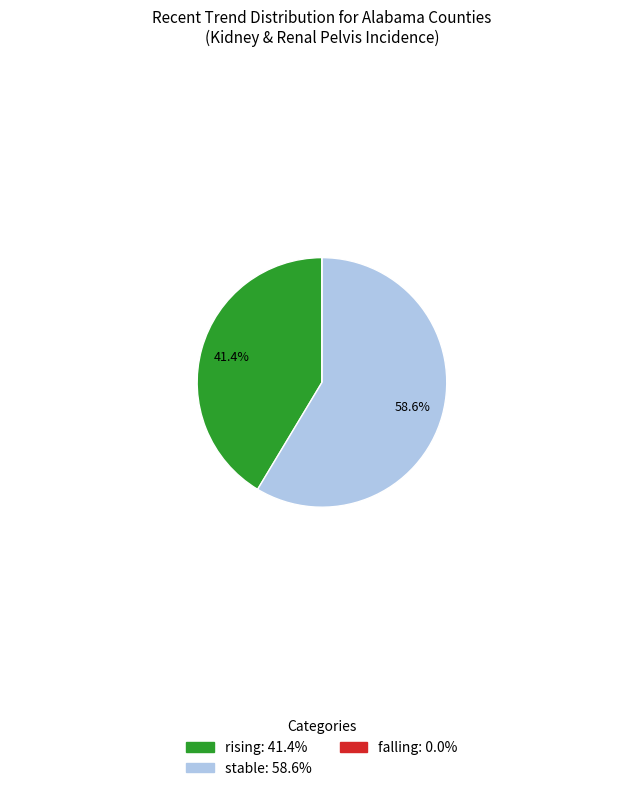

To the nearest percent, what is the average slice percentage?

33%